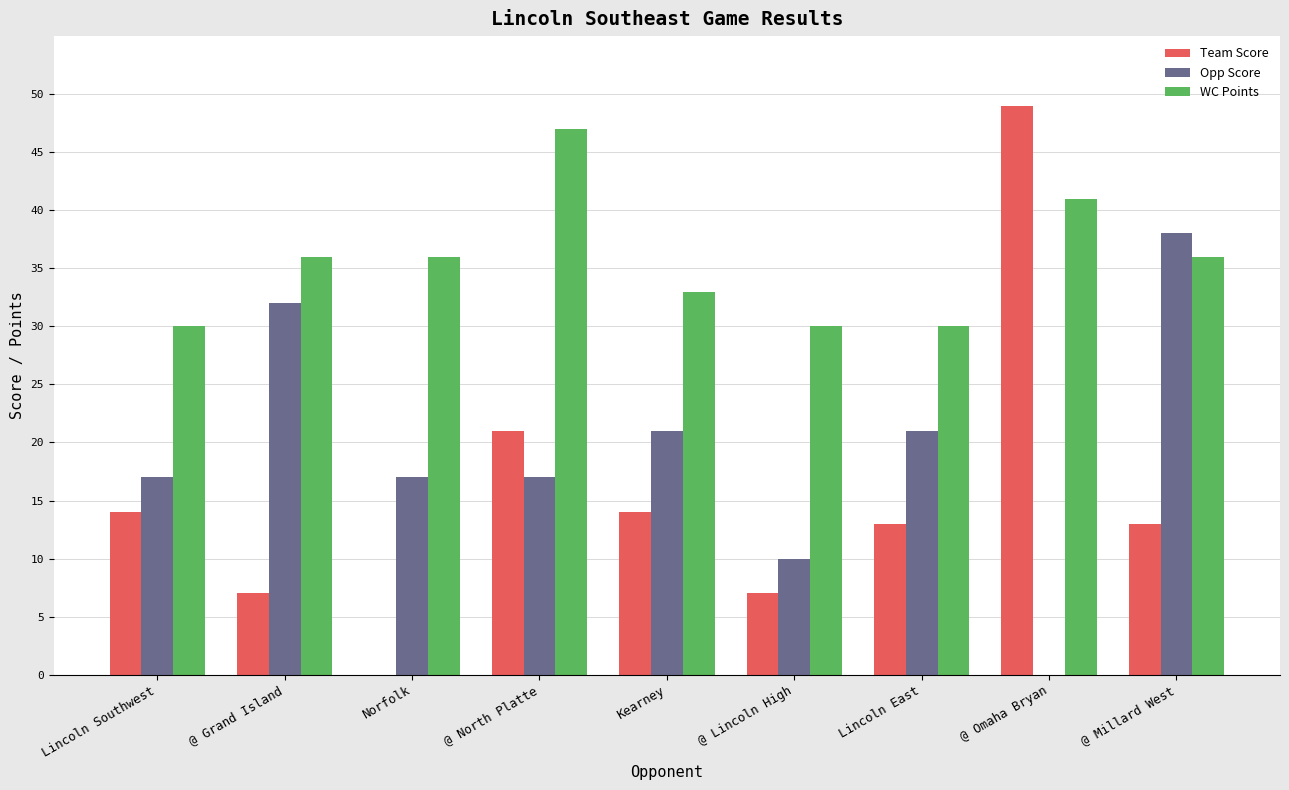

The Team Score series shows 14 at Lincoln Southwest. True or false?

True